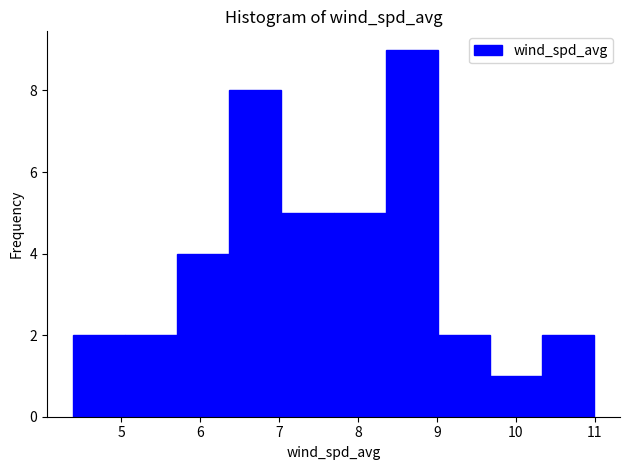

Reading left to right, transcribe this chart: for each bar, give the range it covers on the x-axis and its height. Neither the bar edges nor the heights are printed on the chart, so give them approximately, as read against the axes.

4.39 to 5.05: 2
5.05 to 5.71: 2
5.71 to 6.37: 4
6.37 to 7.03: 8
7.03 to 7.69: 5
7.69 to 8.35: 5
8.35 to 9.01: 9
9.01 to 9.67: 2
9.67 to 10.33: 1
10.33 to 10.99: 2